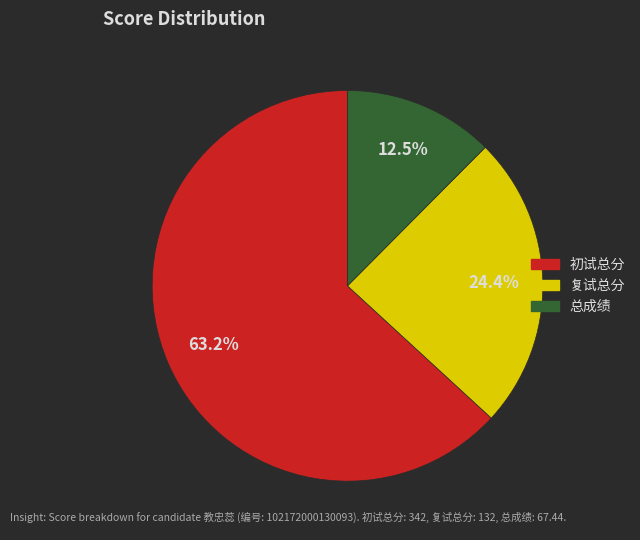

To the nearest percent, what is the difference between the 复试总分 and 总成绩 slice percentages?

12%